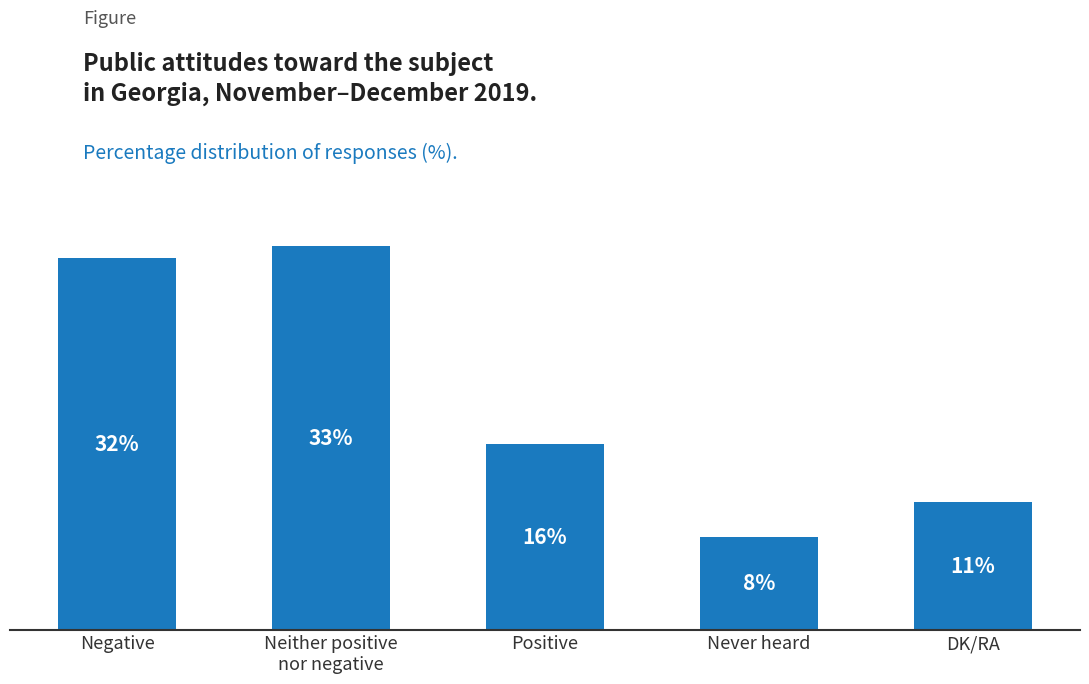

Does the chart contain any negative values?

No